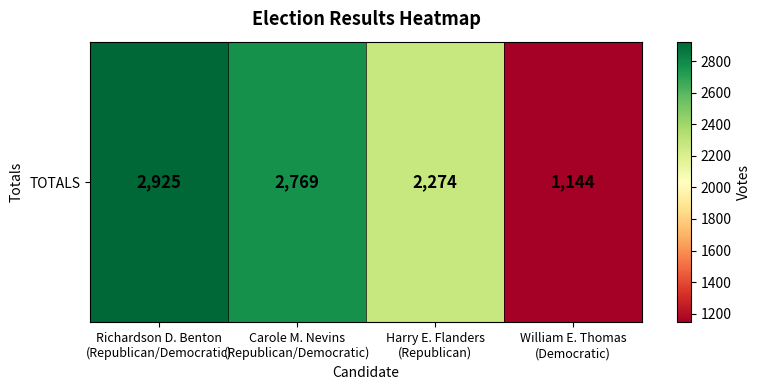

Reading left to right, extract all data points from this chart.

Richardson D. Benton
(Republican/Democratic)=2925	Carole M. Nevins
(Republican/Democratic)=2769	Harry E. Flanders
(Republican)=2274	William E. Thomas
(Democratic)=1144